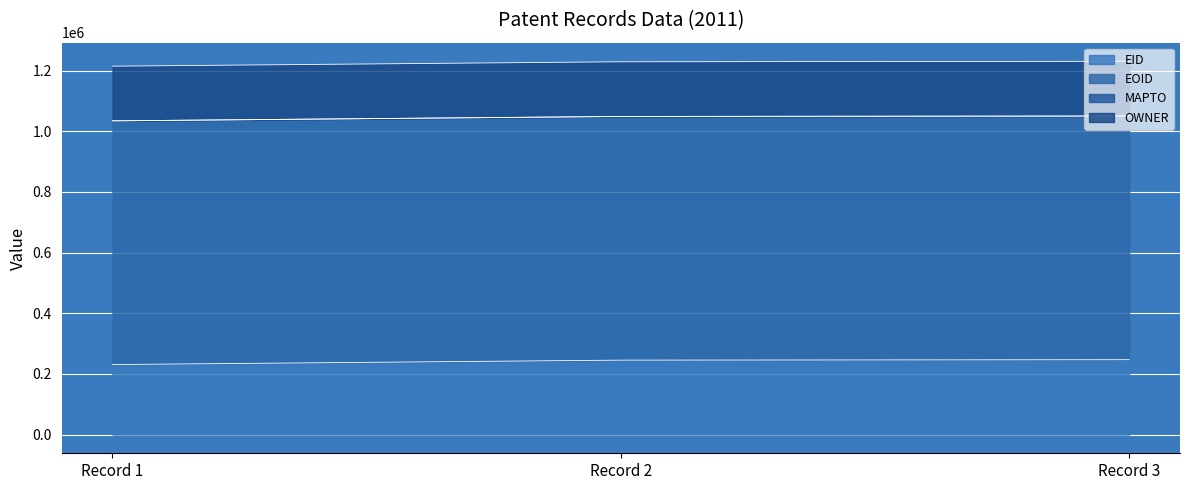

How many EOID values are between 803448 and 803450?

3